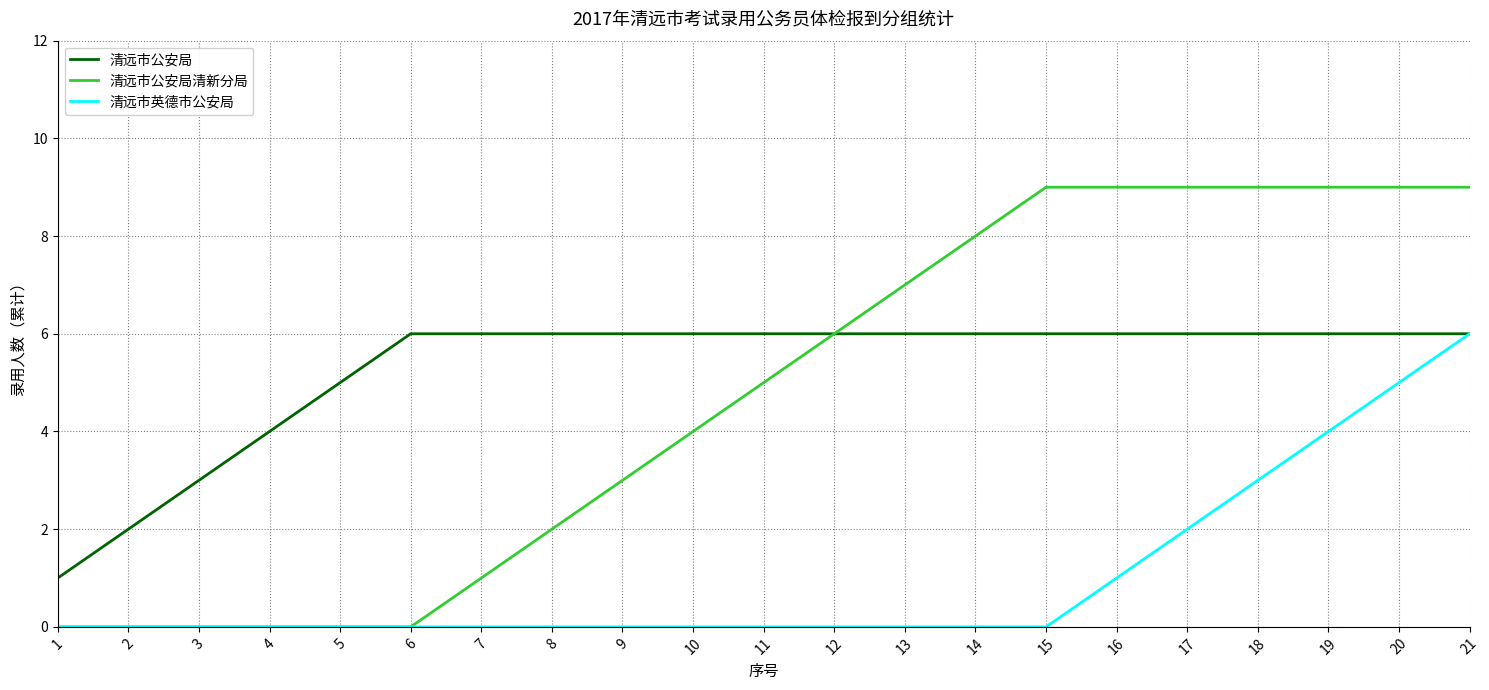

What is the highest value of the 清远市公安局 series?

6